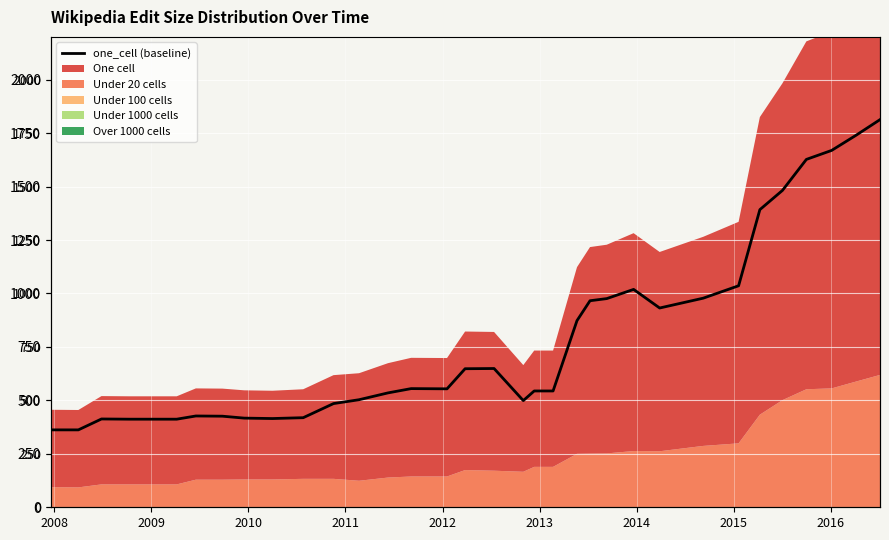

Reading right to left, transcribe all the data shown in this chart.

1813	1740	1669	1627	1482	1392	1036	978	932	1019	976	966	873	544	544	499	649	648	554	555	535	503	485	419	415	417	426	427	412	412	412	413	362	362